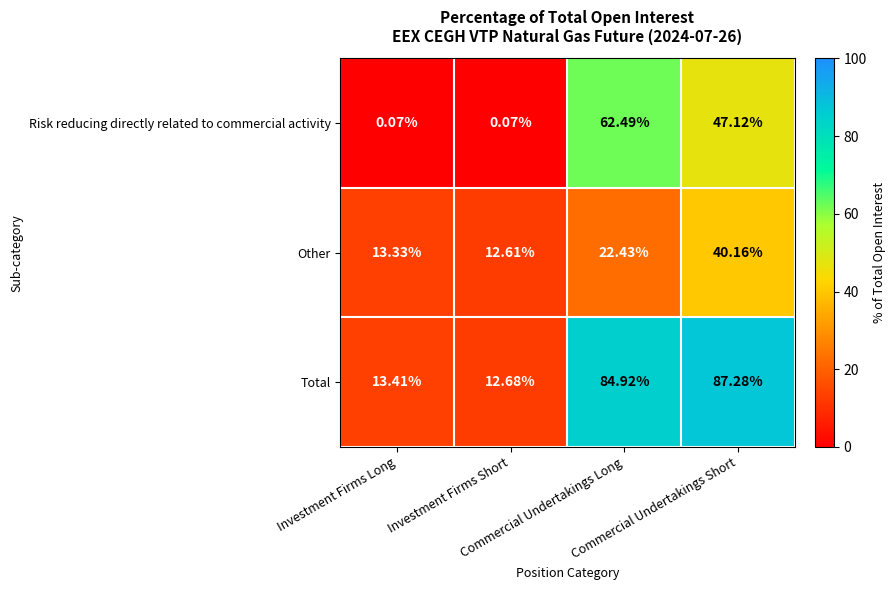

List the series in order of their peak value, lowest first.

Other, Risk reducing directly related to commercial activity, Total